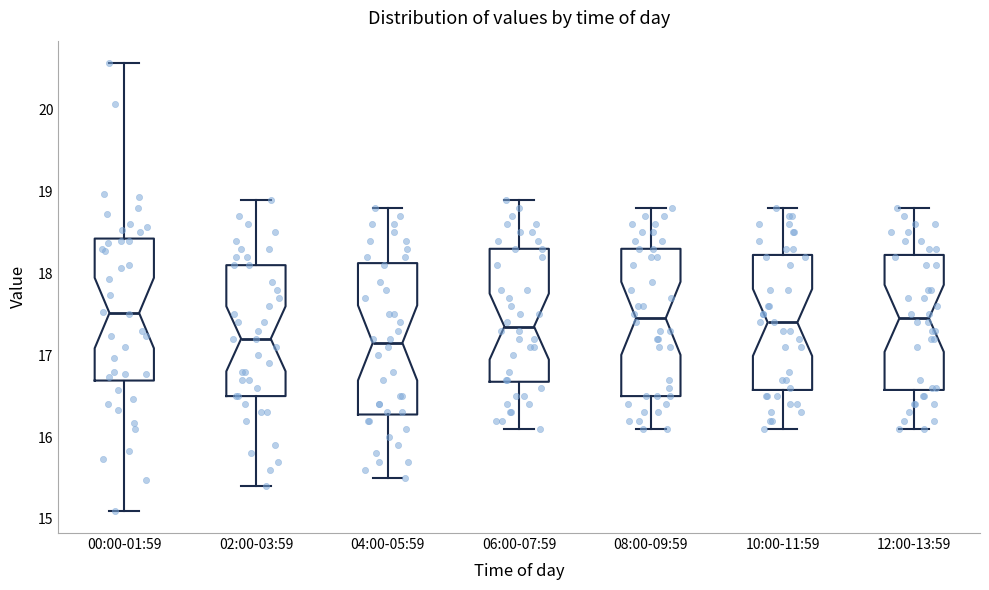

Reading left to right, read every box against the y-axis: the position of its median line, the range the box covers, and the ends of its whiskers. The values are not printed on the chart, so give them approximately, as read against the axis.

00:00-01:59: median 17.5, box 16.7 to 18.4, whiskers 15.1 to 20.6
02:00-03:59: median 17.2, box 16.5 to 18.1, whiskers 15.4 to 18.9
04:00-05:59: median 17.2, box 16.3 to 18.1, whiskers 15.5 to 18.8
06:00-07:59: median 17.4, box 16.7 to 18.3, whiskers 16.1 to 18.9
08:00-09:59: median 17.5, box 16.5 to 18.3, whiskers 16.1 to 18.8
10:00-11:59: median 17.4, box 16.6 to 18.2, whiskers 16.1 to 18.8
12:00-13:59: median 17.5, box 16.6 to 18.2, whiskers 16.1 to 18.8